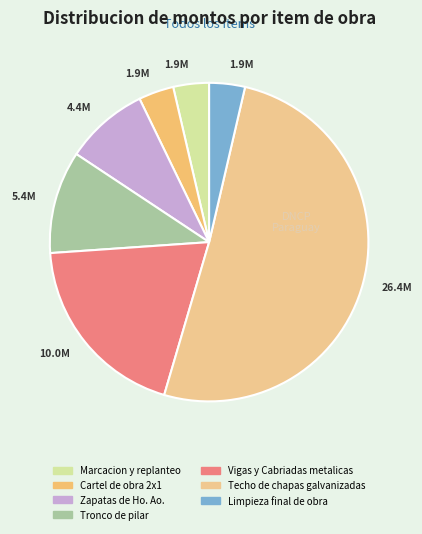

Count the number of slices in the pie.

7